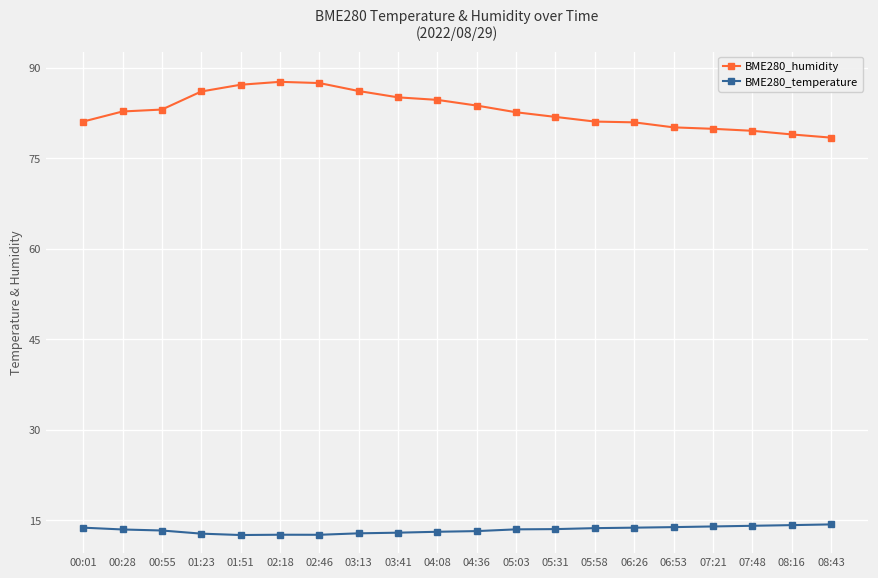

How many data points does each series have?

20